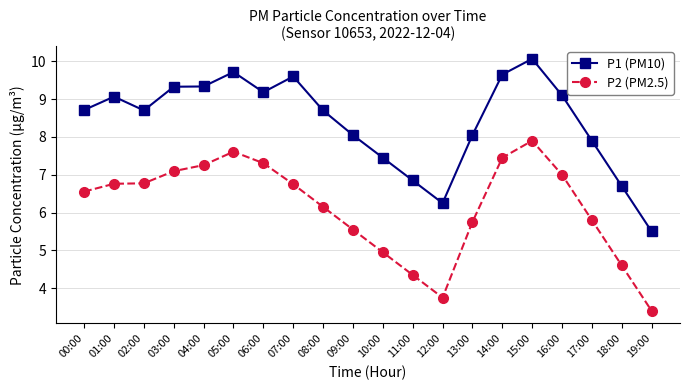

True or false: P2 (PM2.5) and P1 (PM10) intersect in this chart.

False